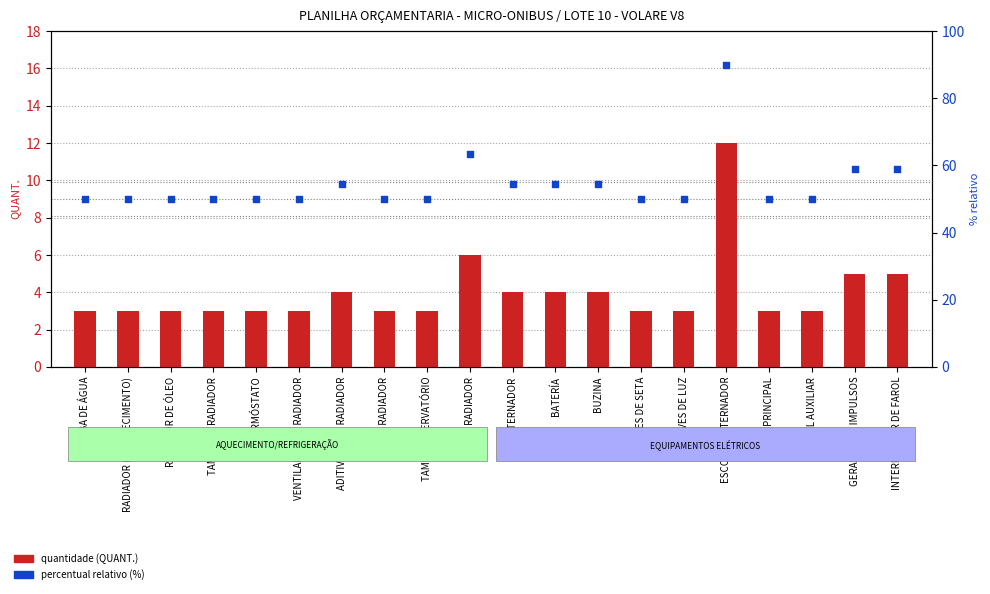

What are all the series names shown in the legend?

quantidade (QUANT.), percentual relativo (%)